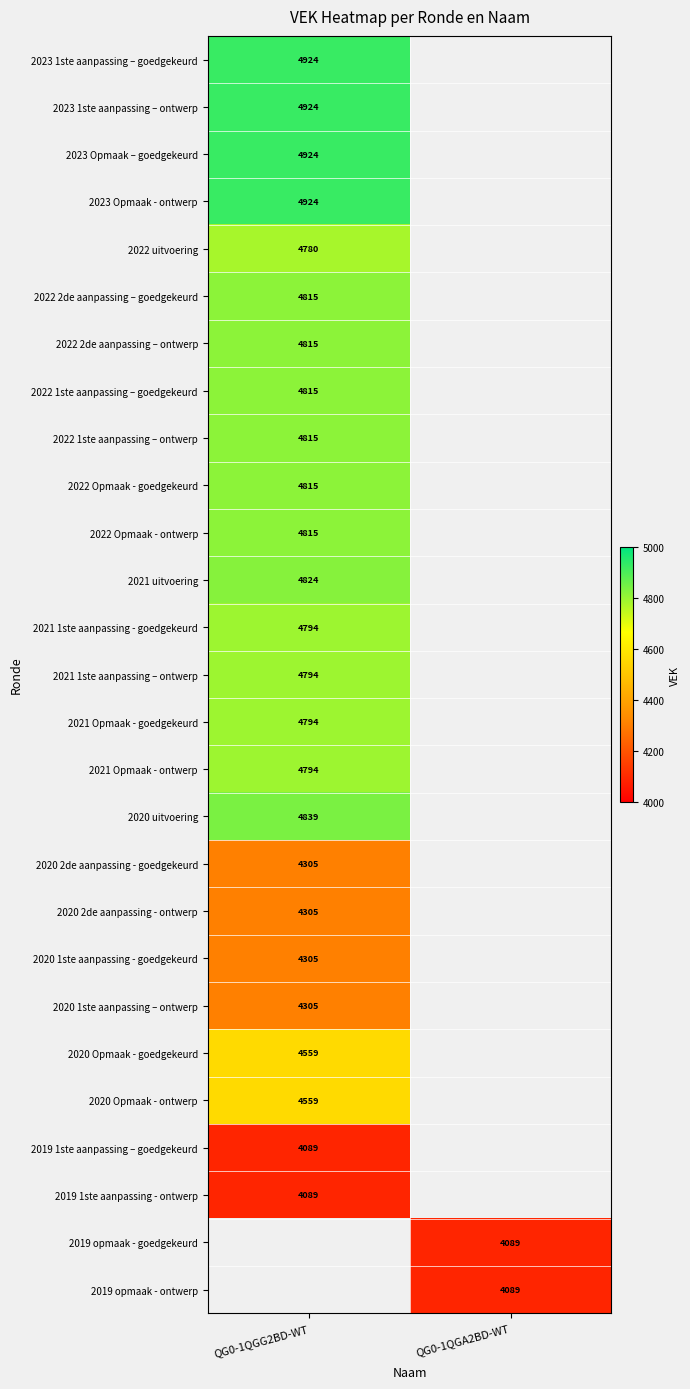

The value of 2019 opmaak - goedgekeurd at QG0-1QGA2BD-WT is 5972. True or false?

False